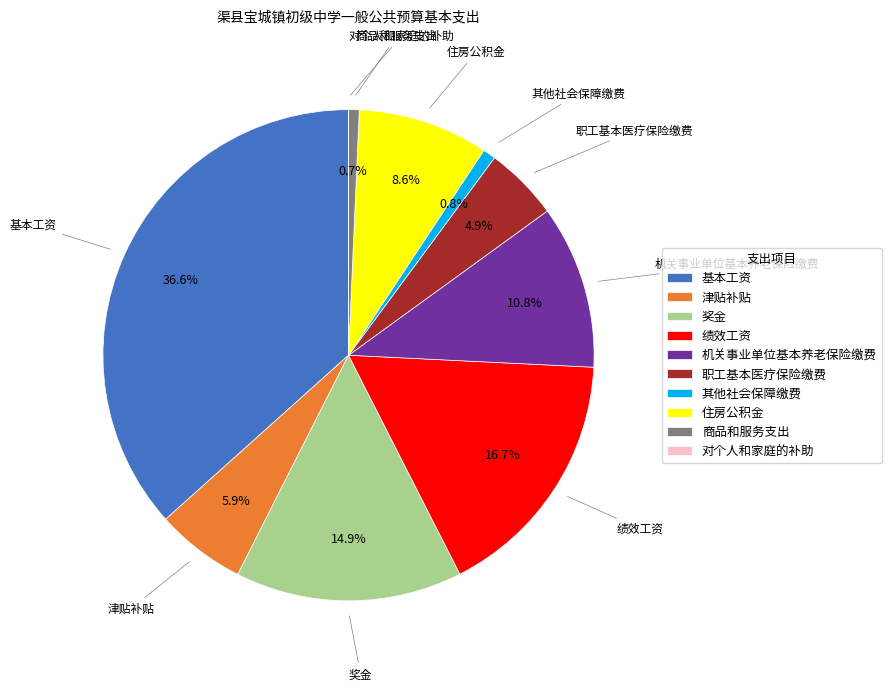

Which slice is the largest?

基本工资